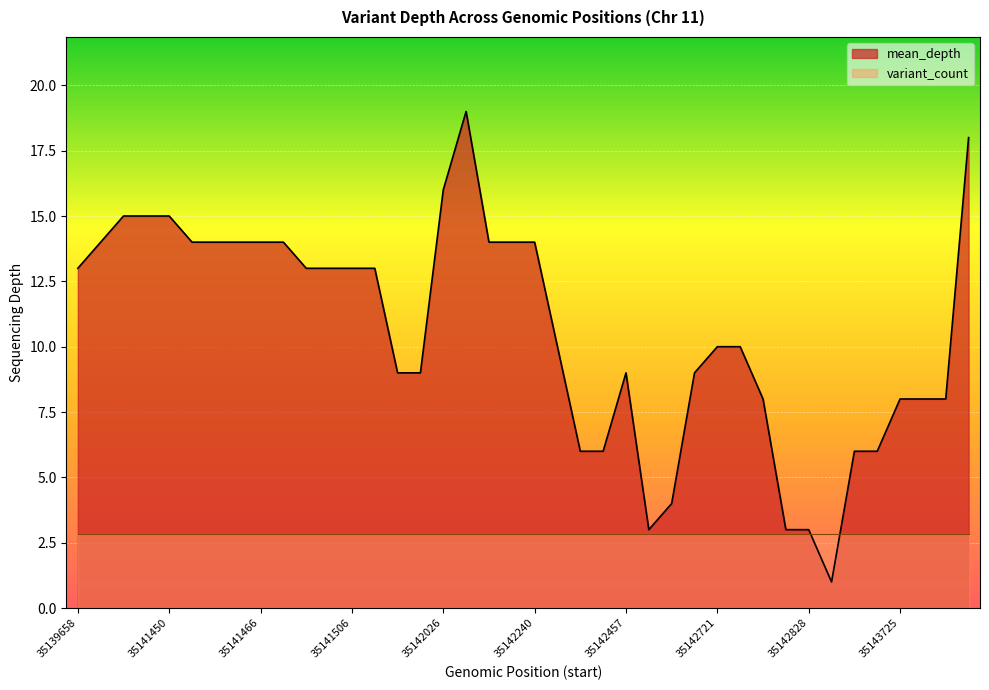

Is it true that the value at 35145363 is 18?

True